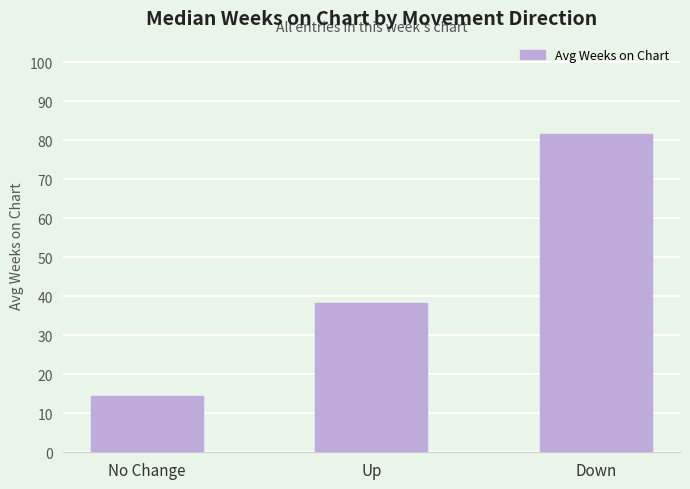

At which category does the chart reach its peak across all series?

Down